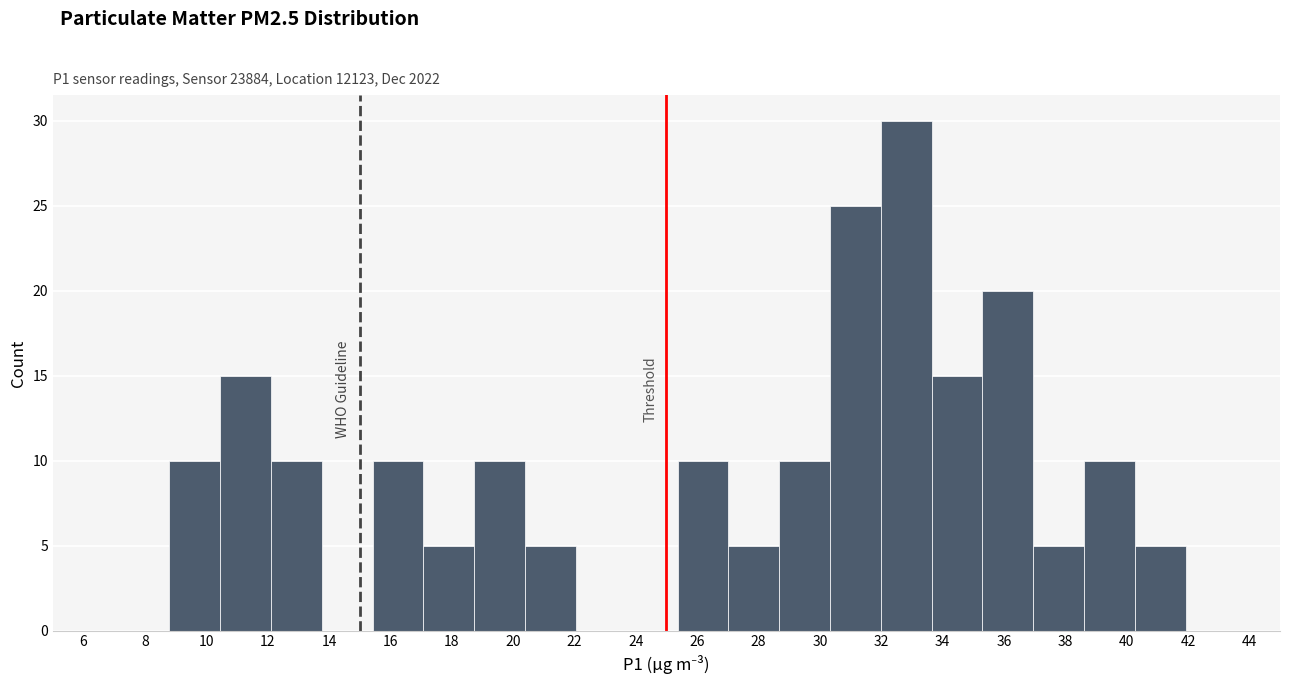

Reading left to right, list every bar in this chart as the range it spans on the x-axis followed by its height. Neither the bar edges nor the heights are printed on the chart, so give them approximately, as read against the axes.

8.8 to 10.4: 10
10.4 to 12.2: 15
12.2 to 13.8: 10
13.8 to 15.4: 0
15.4 to 17.0: 10
17.0 to 18.8: 5
18.8 to 20.4: 10
20.4 to 22.0: 5
22.0 to 23.8: 0
23.8 to 25.4: 0
25.4 to 27.0: 10
27.0 to 28.6: 5
28.6 to 30.4: 10
30.4 to 32.0: 25
32.0 to 33.6: 30
33.6 to 35.2: 15
35.2 to 37.0: 20
37.0 to 38.6: 5
38.6 to 40.2: 10
40.2 to 42.0: 5